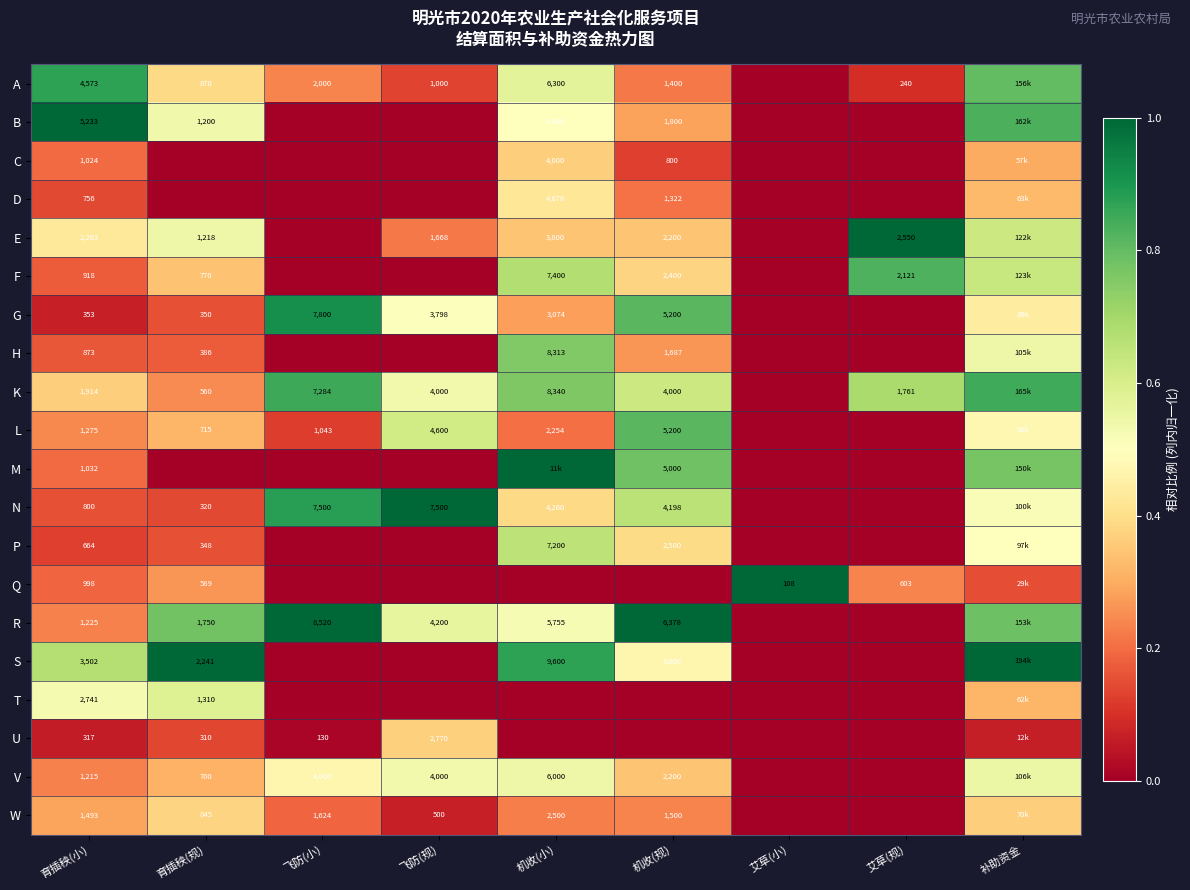

What is the maximum value shown in the chart?

1.0